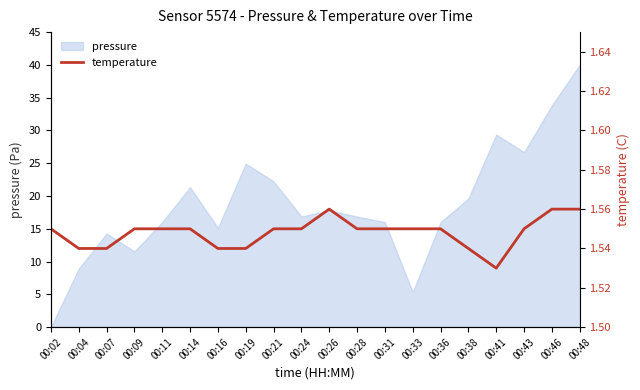

What is the ratio of the value at 00:11 to the value at 00:31?

1.0